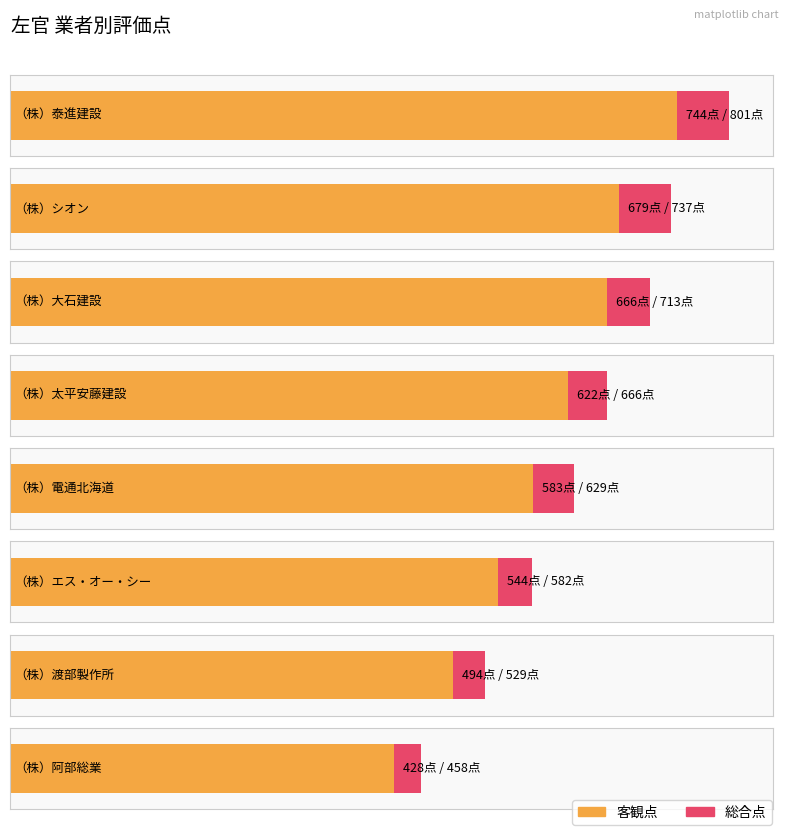

What is the sum of the 総合点 values at （株）大石建設 and （株）シオン?

1450